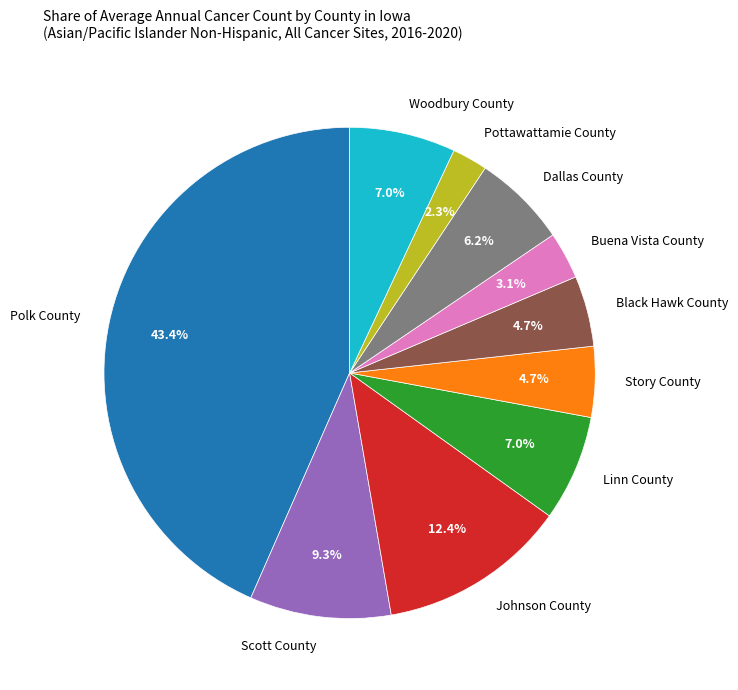

How many segments does this pie chart have?

10